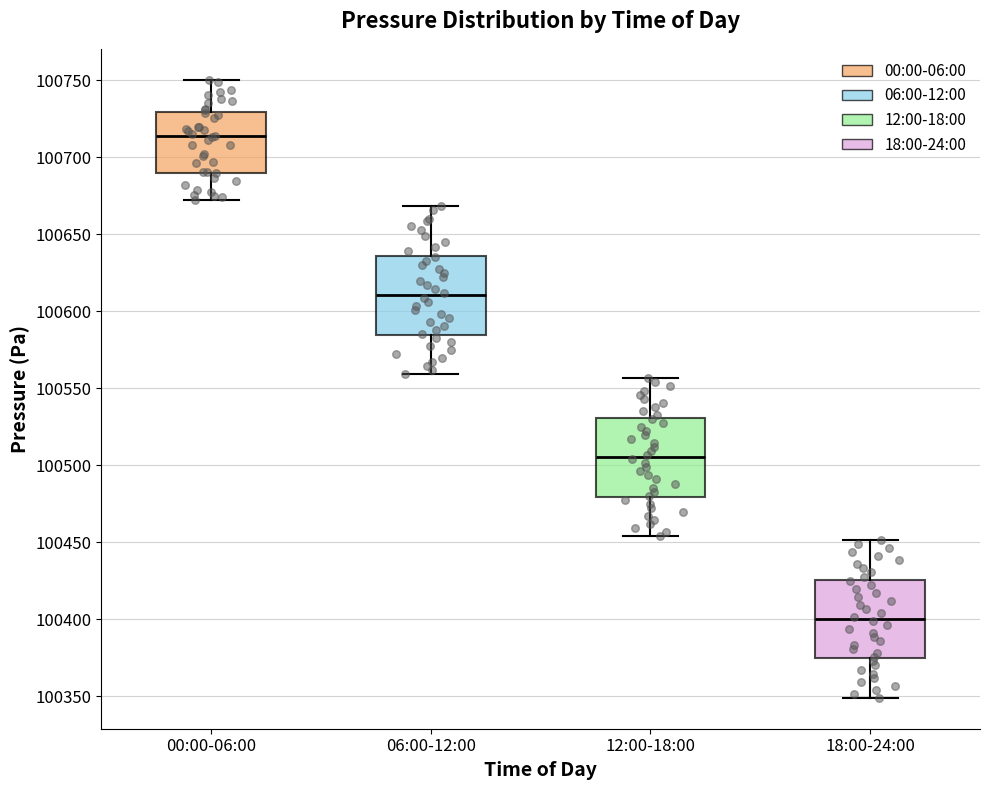

Reading left to right, read every box against the y-axis: the position of its median line, the range the box covers, and the ends of its whiskers. The values are not printed on the chart, so give them approximately, as read against the axis.

00:00-06:00: median 100715, box 100690 to 100730, whiskers 100675 to 100750
06:00-12:00: median 100610, box 100585 to 100635, whiskers 100560 to 100670
12:00-18:00: median 100505, box 100480 to 100530, whiskers 100455 to 100555
18:00-24:00: median 100400, box 100375 to 100425, whiskers 100350 to 100450